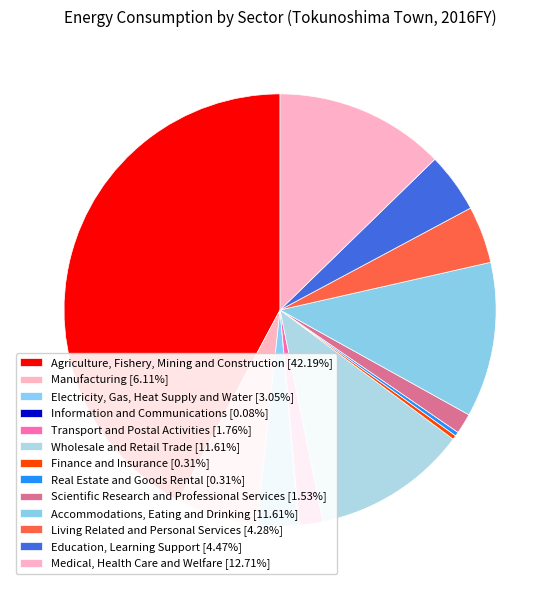

How much of the chart is everything except Agriculture, Fishery, Mining and Construction?

57.8%